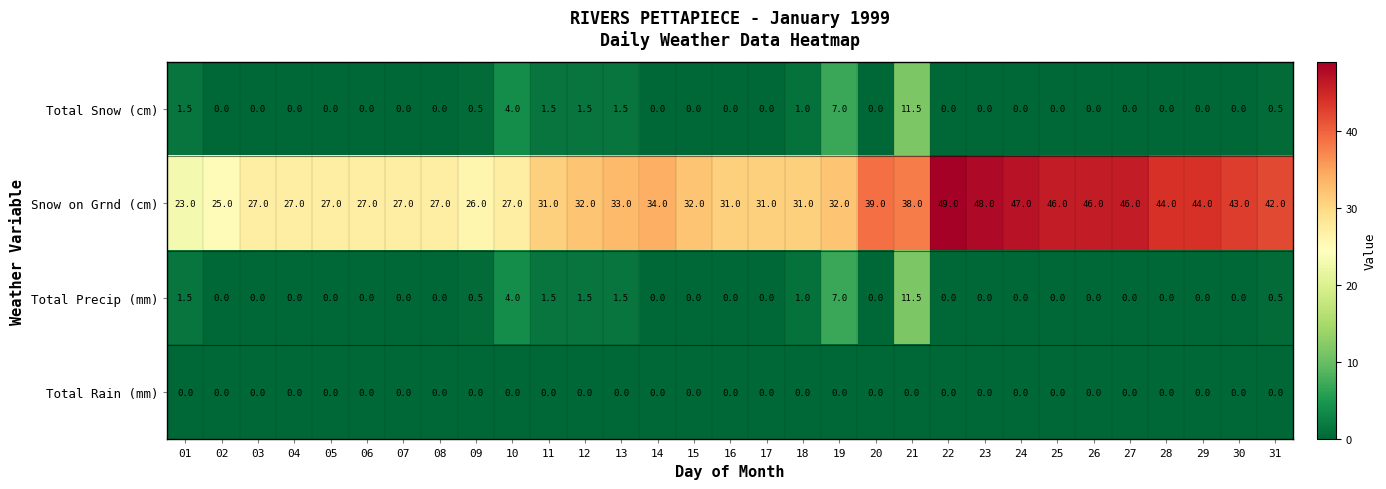

True or false: Total Snow (cm) has a value of 0.0 at 15.

True